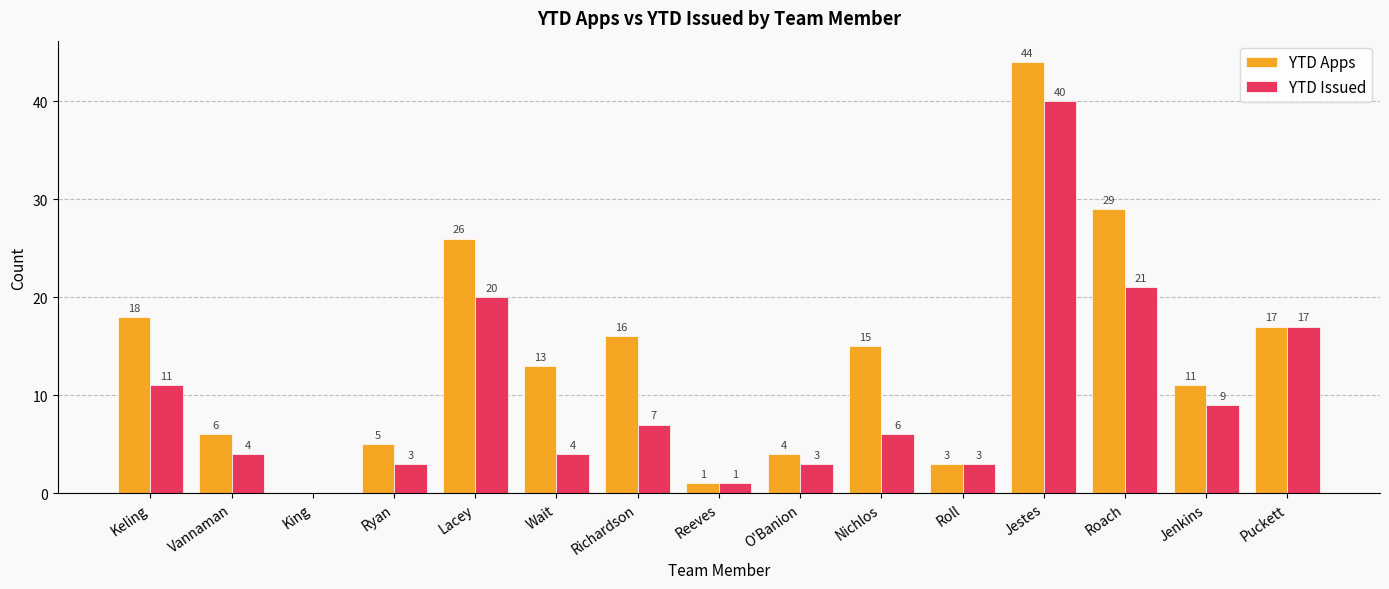

Are the bars horizontal?

No